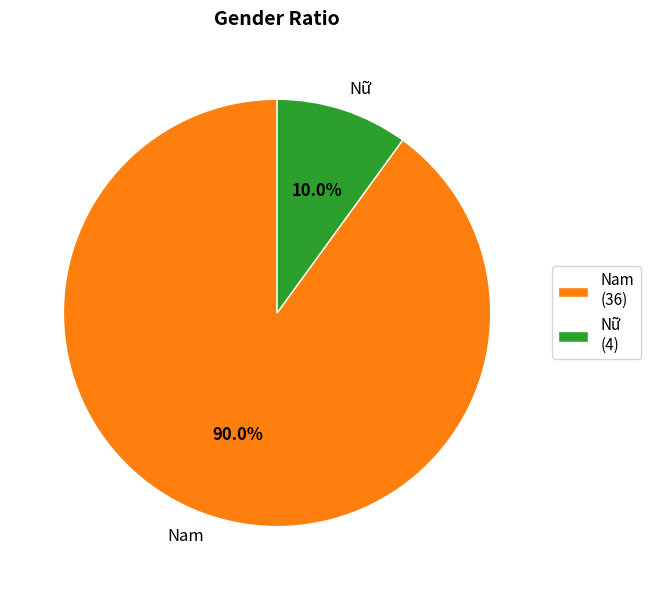

To the nearest percent, what is the average slice percentage?

50%